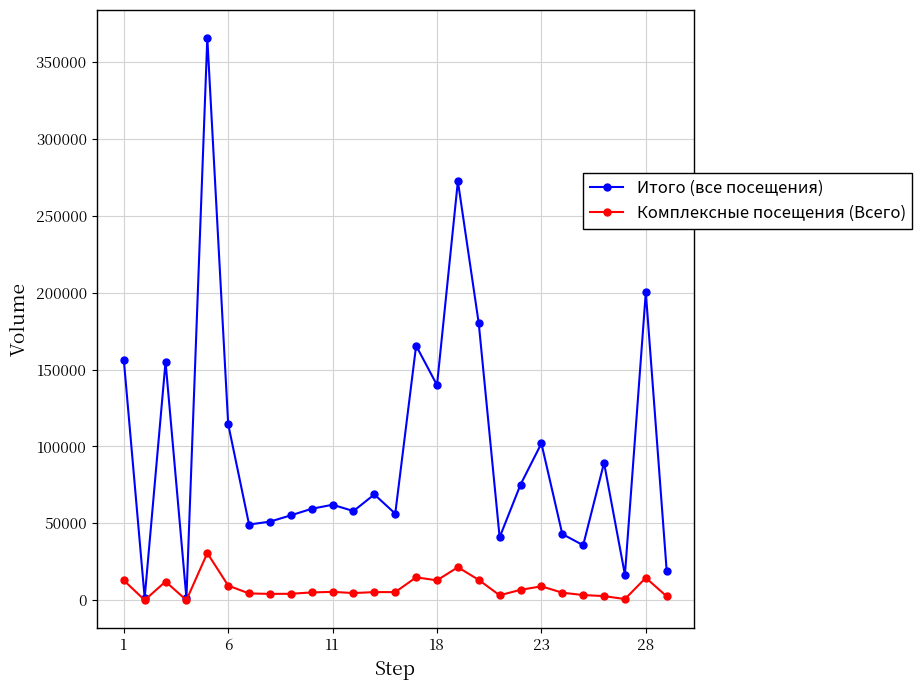

Which series has the largest total across all categories?

Итого (все посещения)